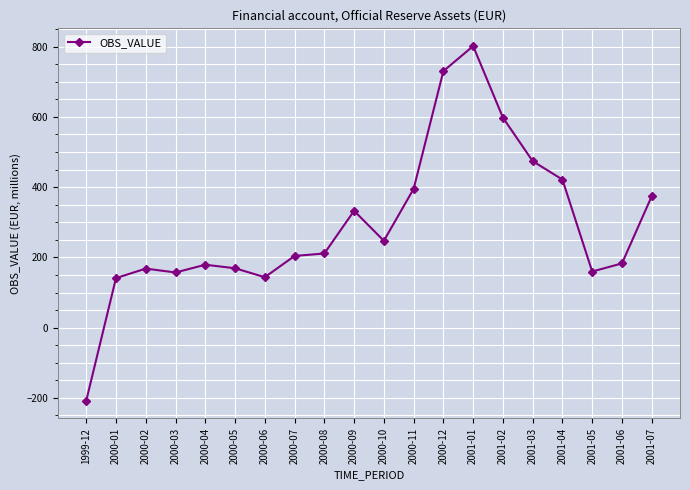

What is the maximum value shown in the chart?

801.3